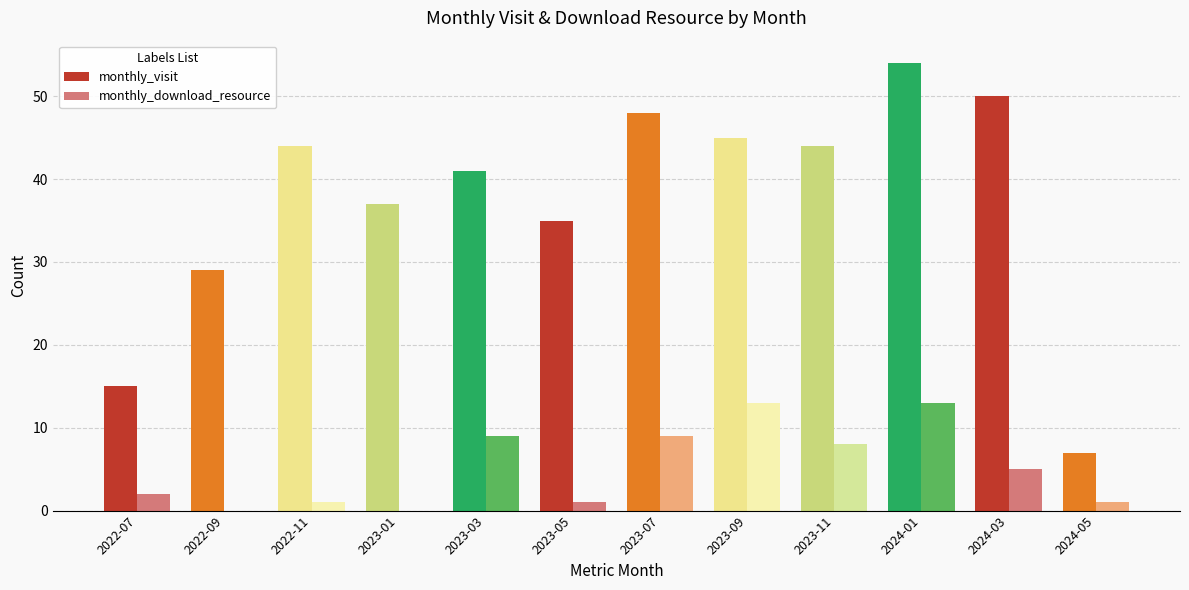

True or false: monthly_download_resource has a value of 9 at 2023-03.

True